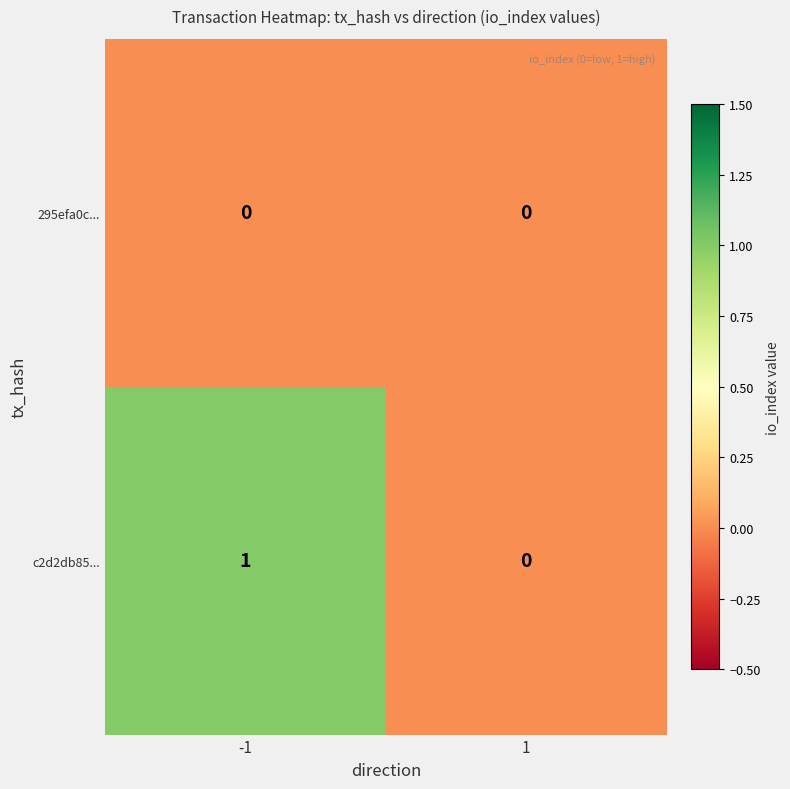

Reading right to left, transcribe all the data shown in this chart.

295efa0c...: 1=0	-1=0
c2d2db85...: 1=0	-1=1